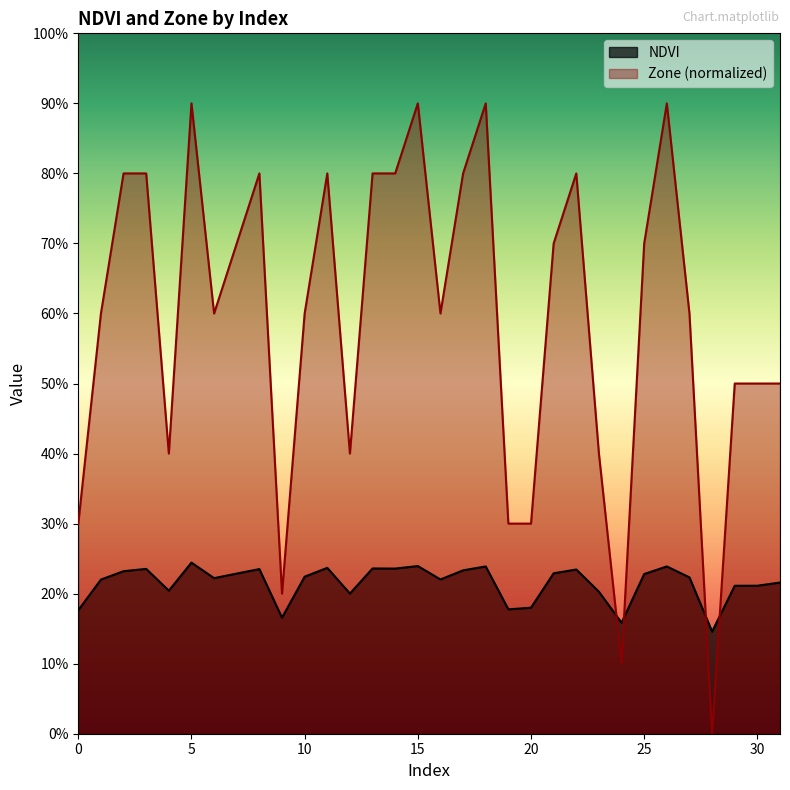

What is the average value of the Zone series?

0.6